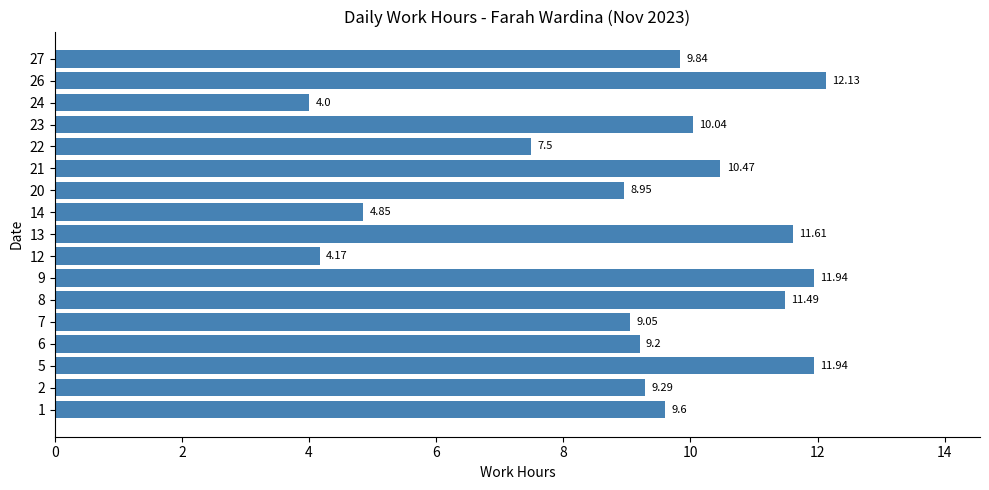

What is the sum of all values?

156.1